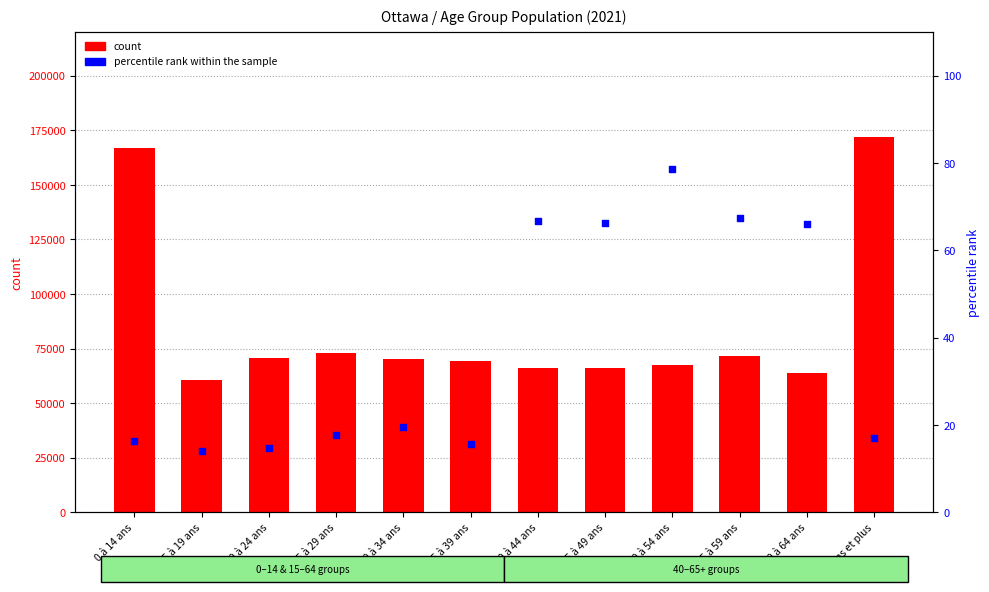

Is the value of percentile rank within the sample at 30 à 34 ans greater than the value of count at 50 à 54 ans?

No